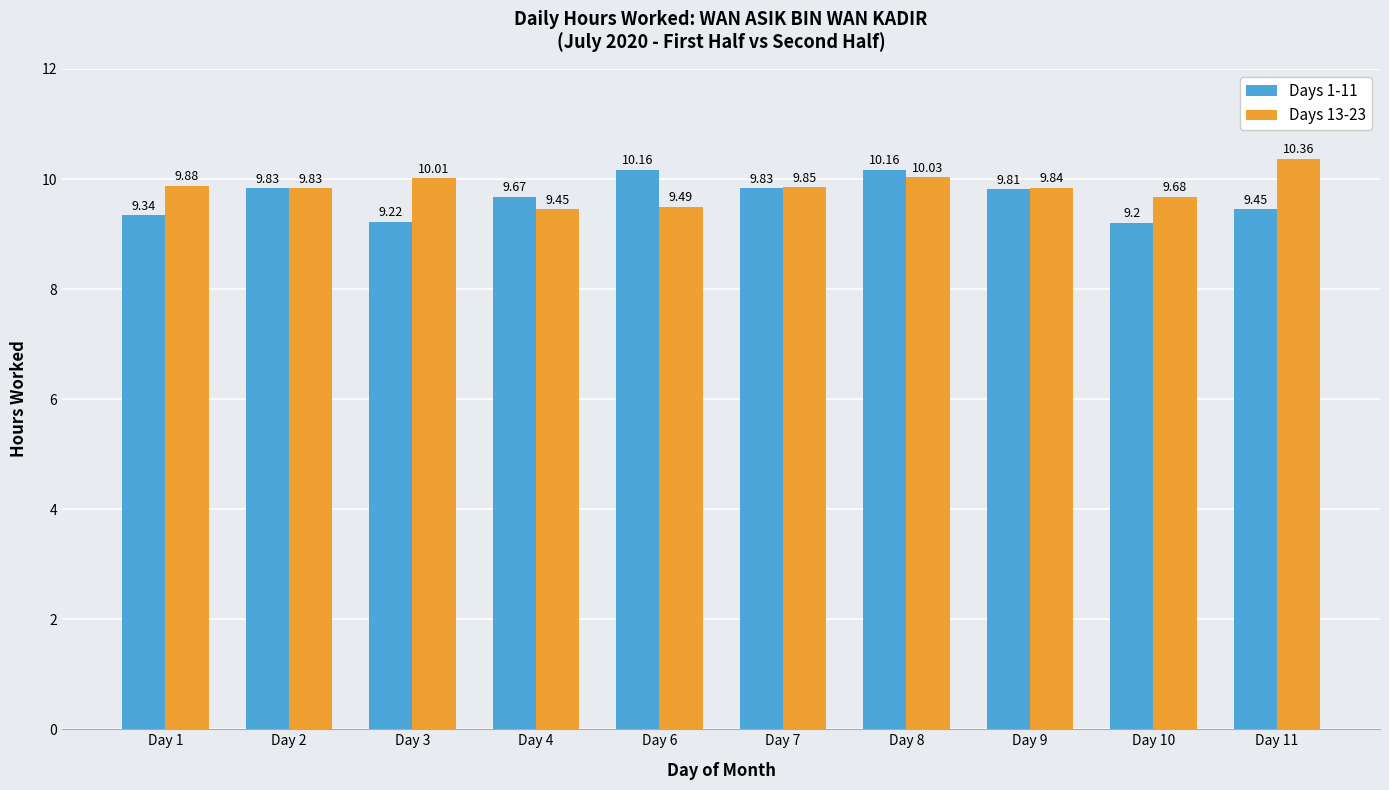

What is the sum of all Days 13-23 values?

98.4